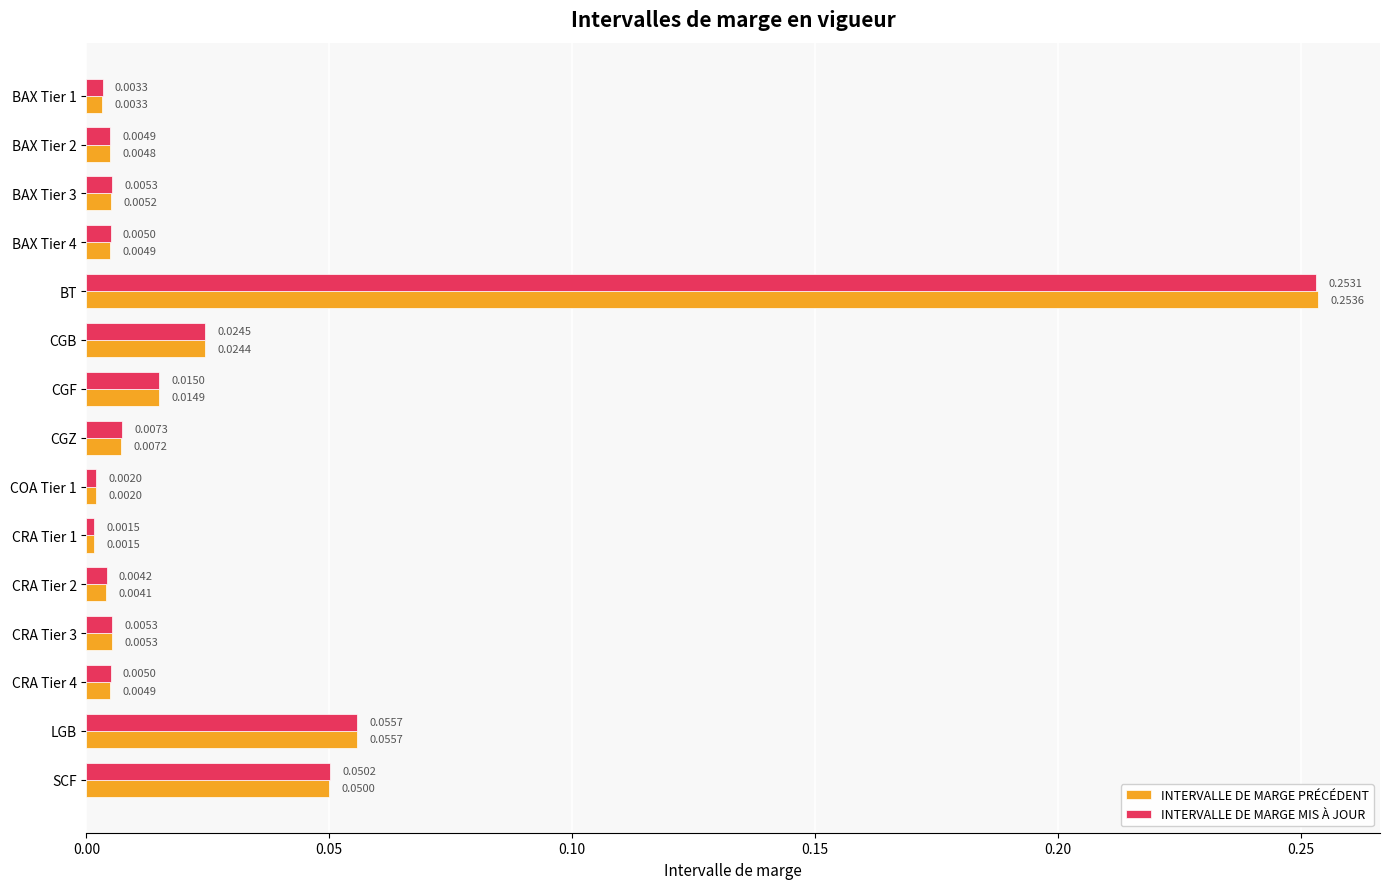

Count the number of data series in this chart.

2